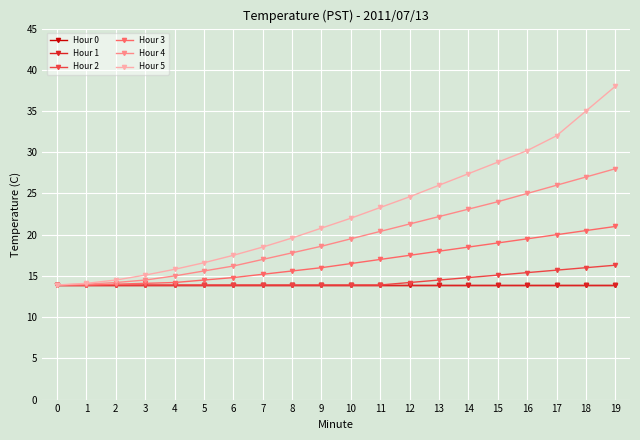

Is it true that Hour 5 equals 6.2 at 11?

False